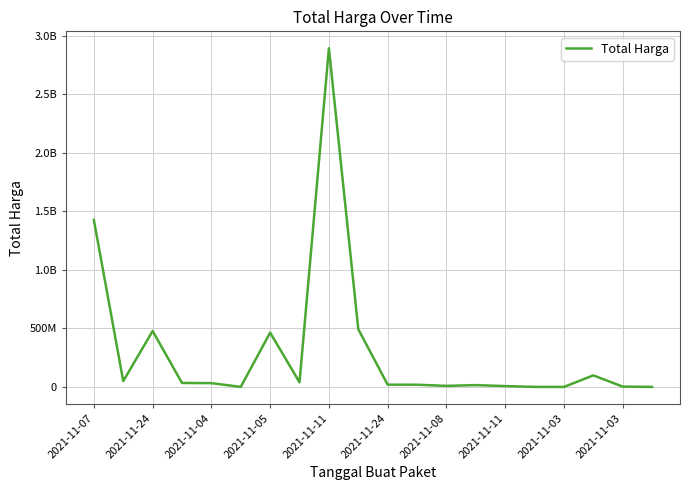

Is this an area chart (filled region under the line)?

No